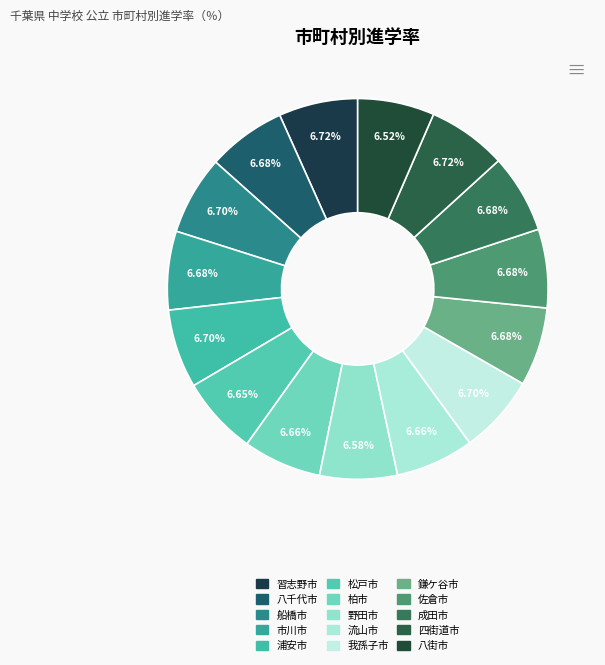

Which slice is the largest?

四街道市